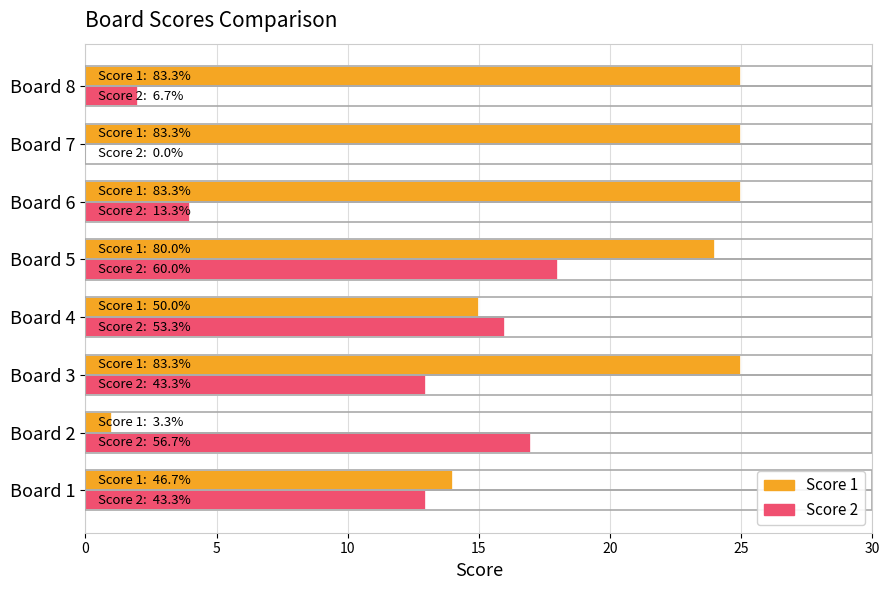

What is the greatest value displayed?

25